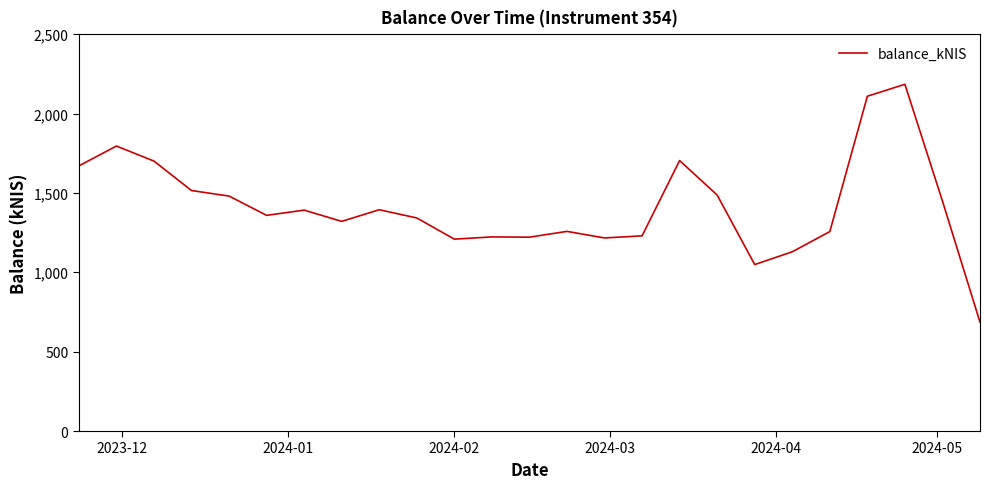

What is the minimum value shown in the chart?

685.7